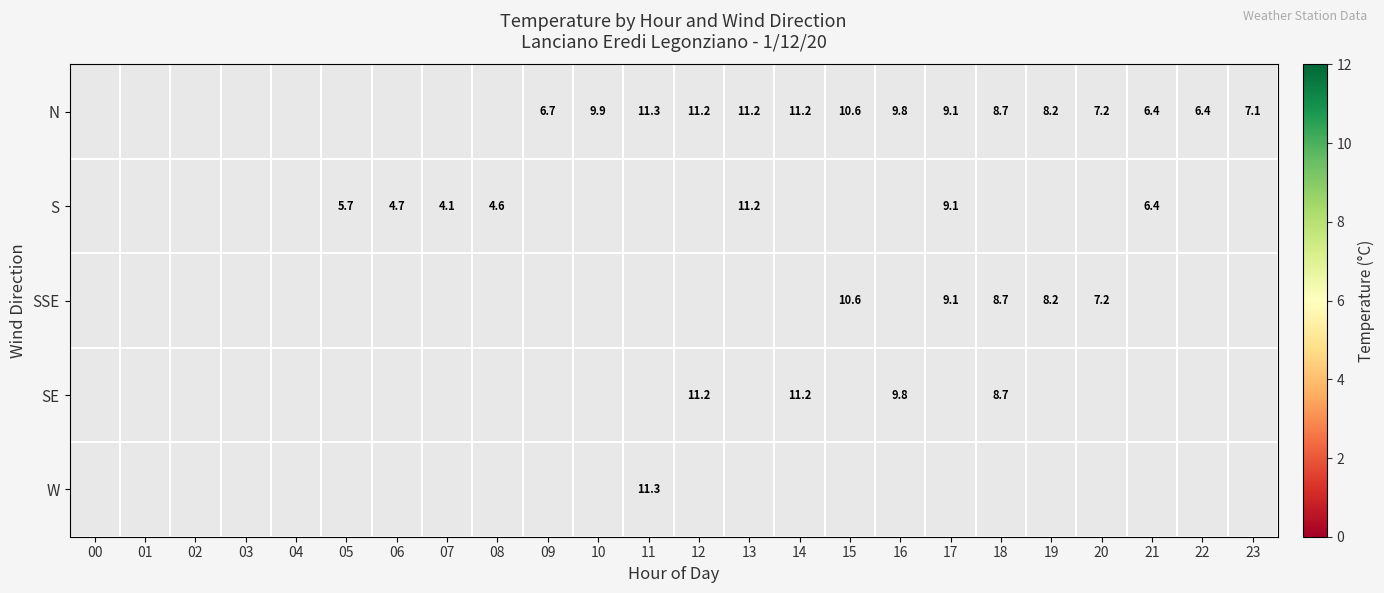

The N series shows 11.3 at 11. True or false?

True